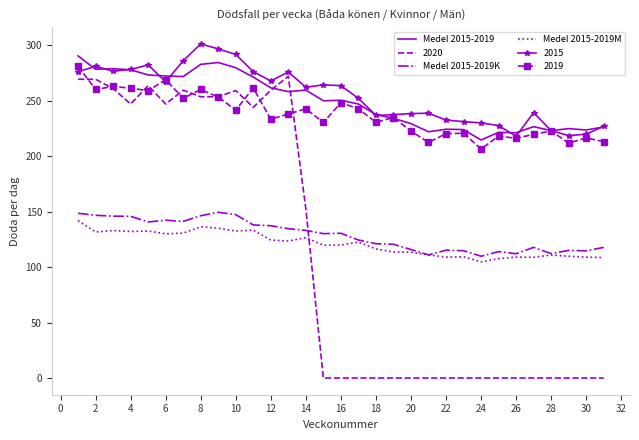

Which series has the largest range (max minus min)?

2020